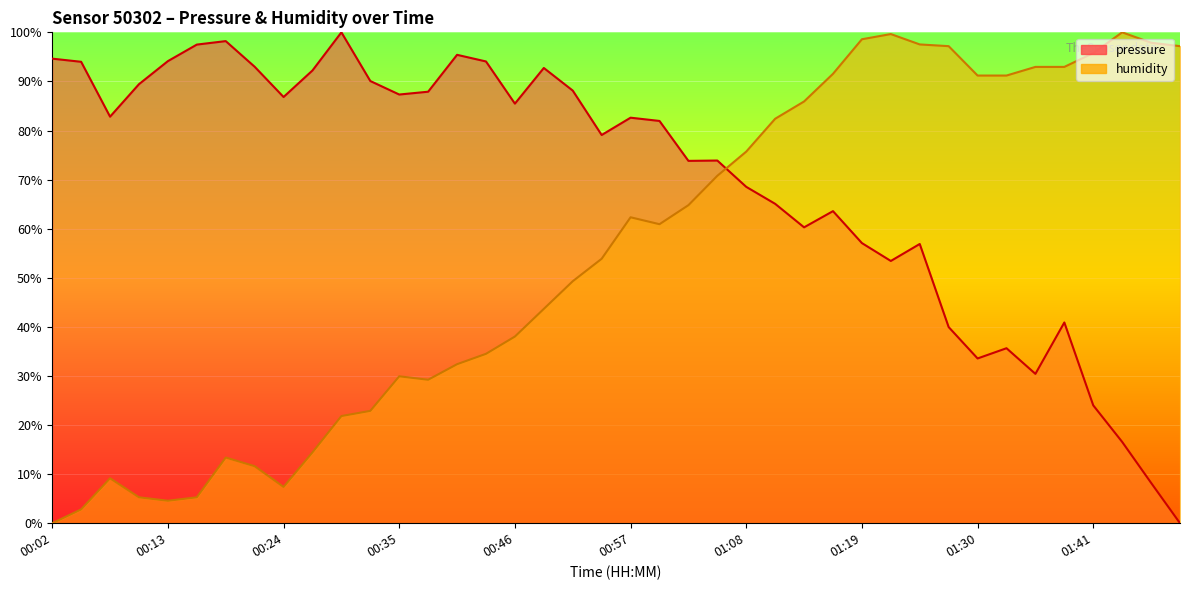

True or false: pressure has a value of 53.4 at 01:22.

True